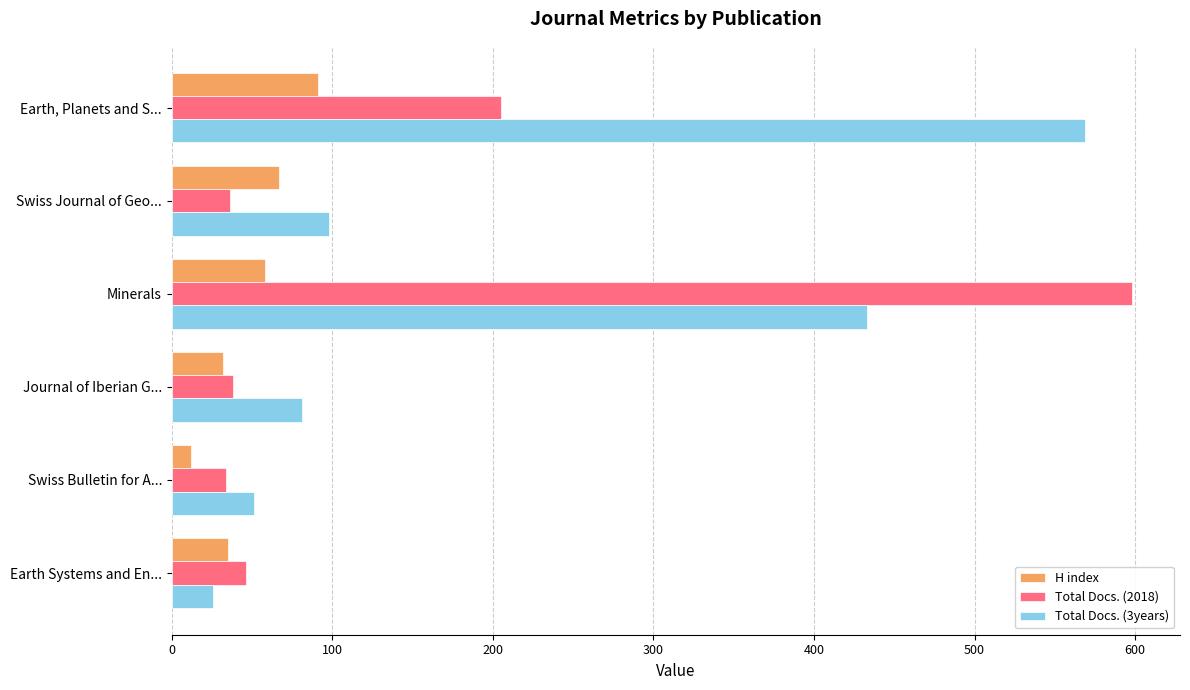

The value of Total Docs. (3years) at Earth Systems and En... is 26. True or false?

True